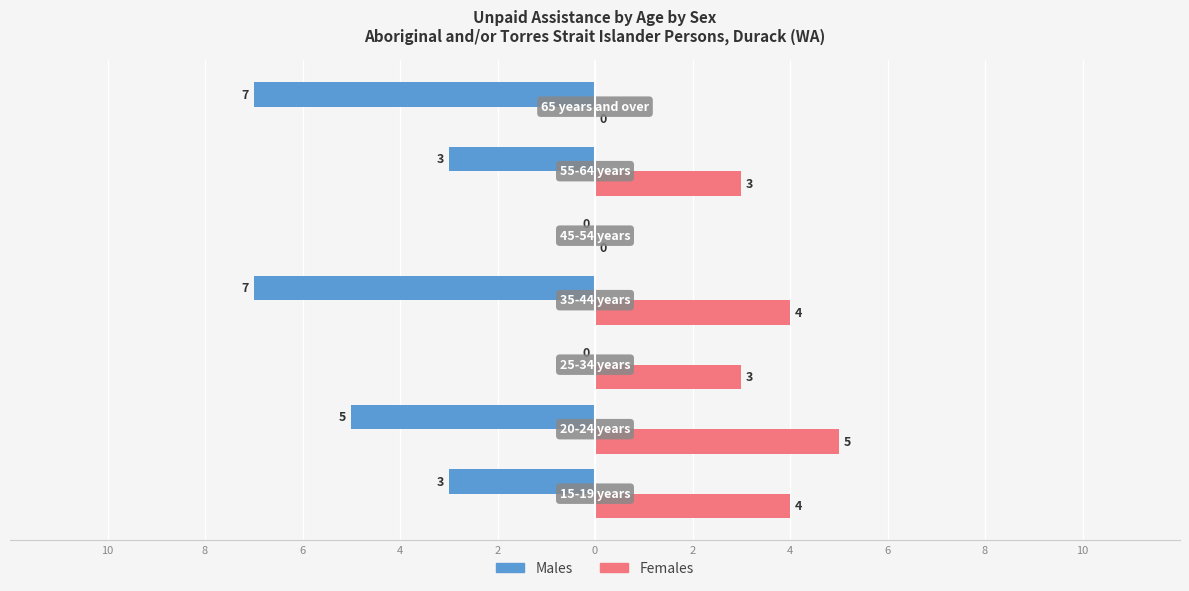

Reading left to right, list all the values displayed in this chart.

Males: -3	-5	0	-7	0	-3	-7
Females: 4	5	3	4	0	3	0